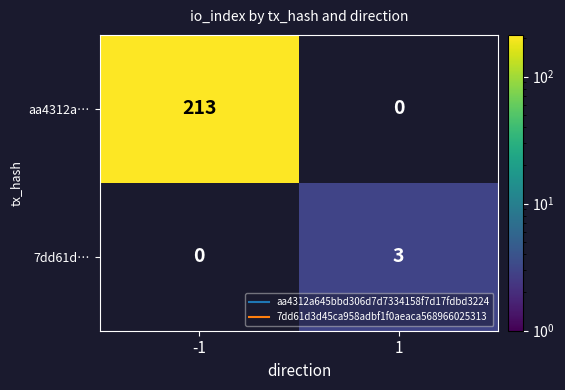

Which series has the widest spread of values?

aa4312a…